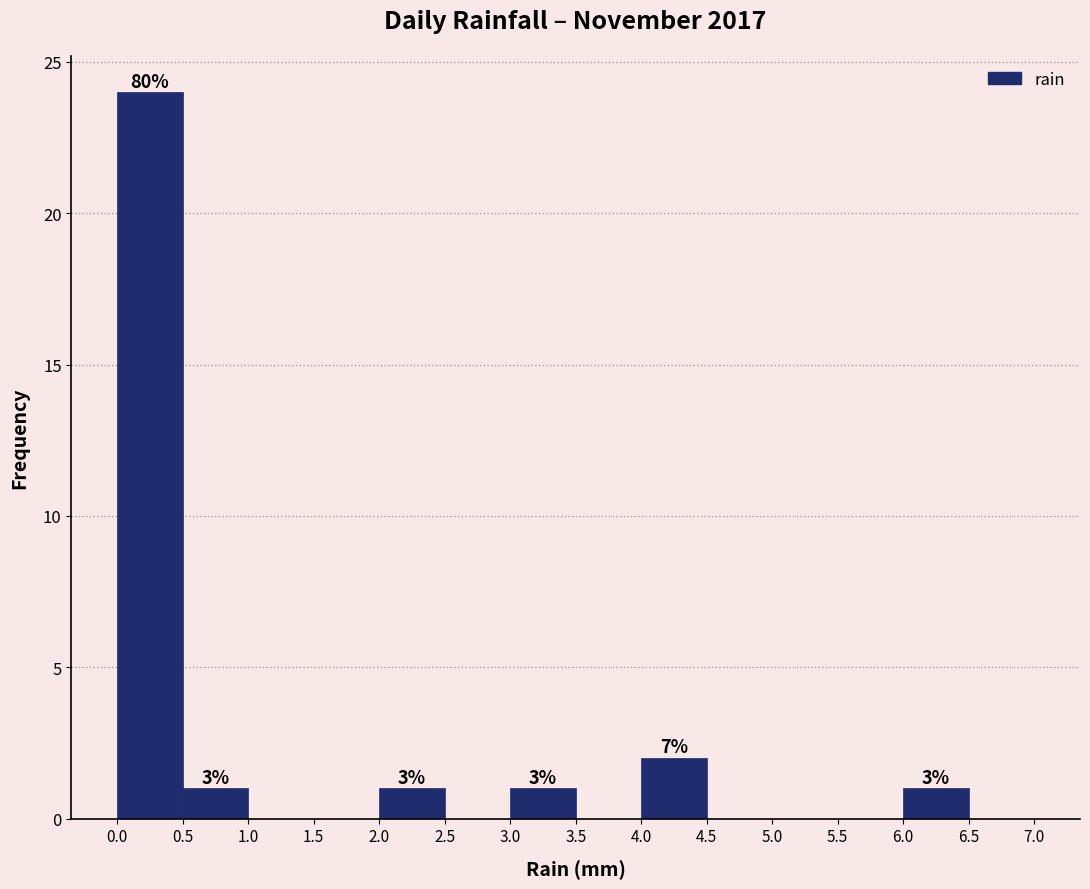

Which range on the x-axis has the tallest bar?

0.0 to 0.5